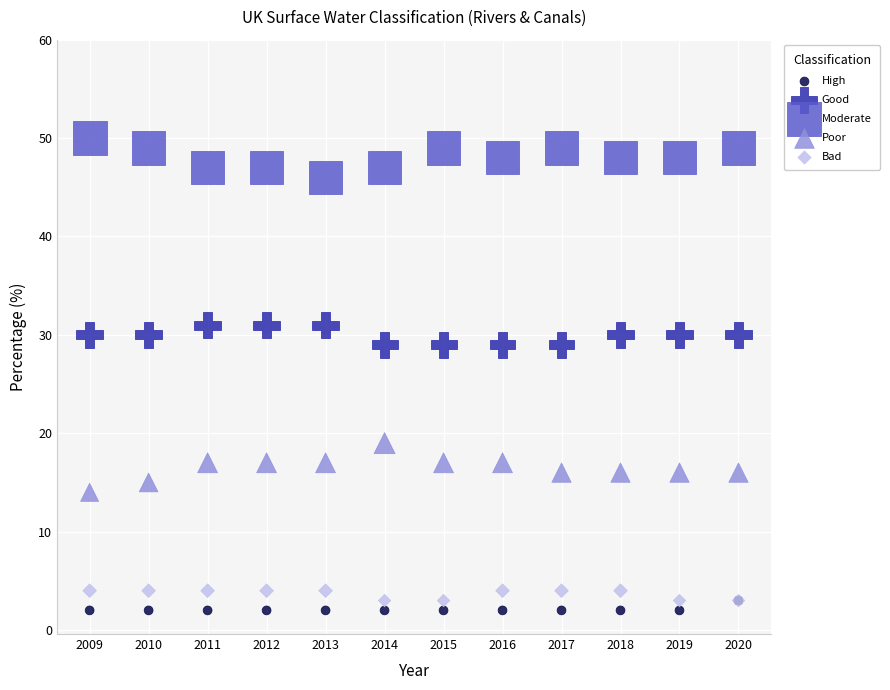

What are all the series names shown in the legend?

High, Good, Moderate, Poor, Bad